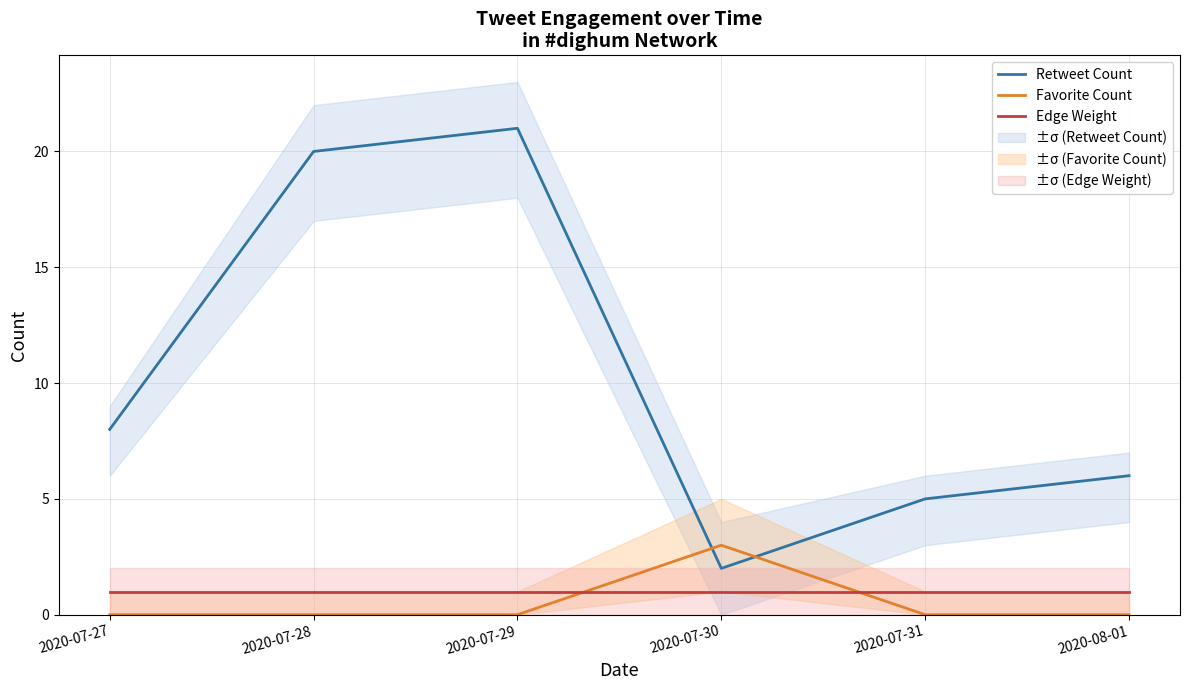

Is it true that Retweet Count equals 21 at 2020-07-29?

True